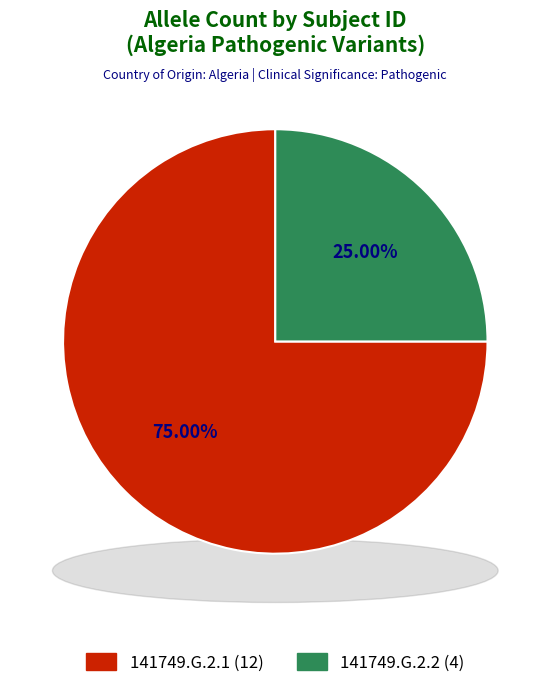

What is the change in value from 141749.G.2.1 to 141749.G.2.2?

-8